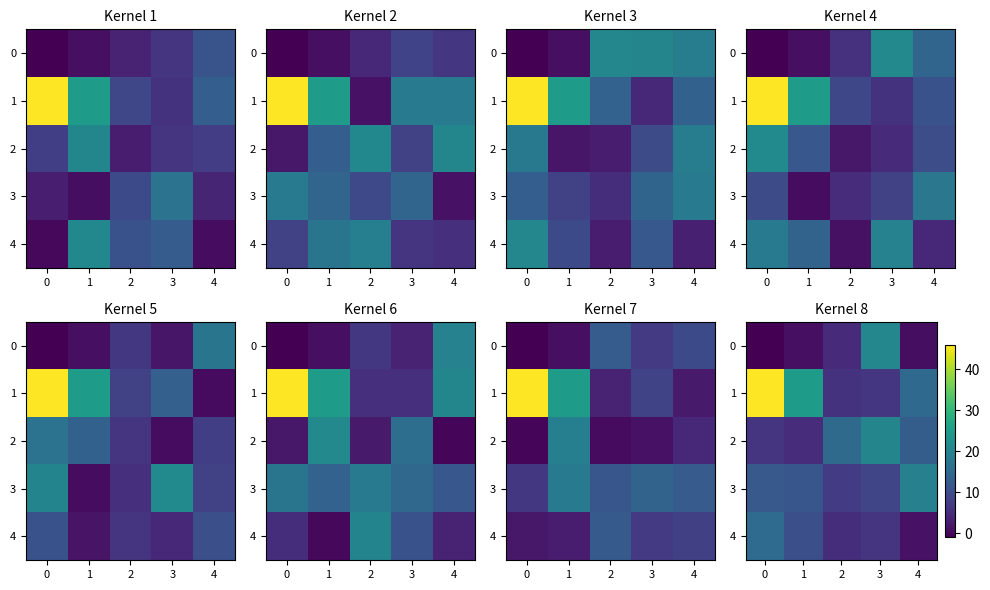

The value of 2 at 4 is 12.9. True or false?

True